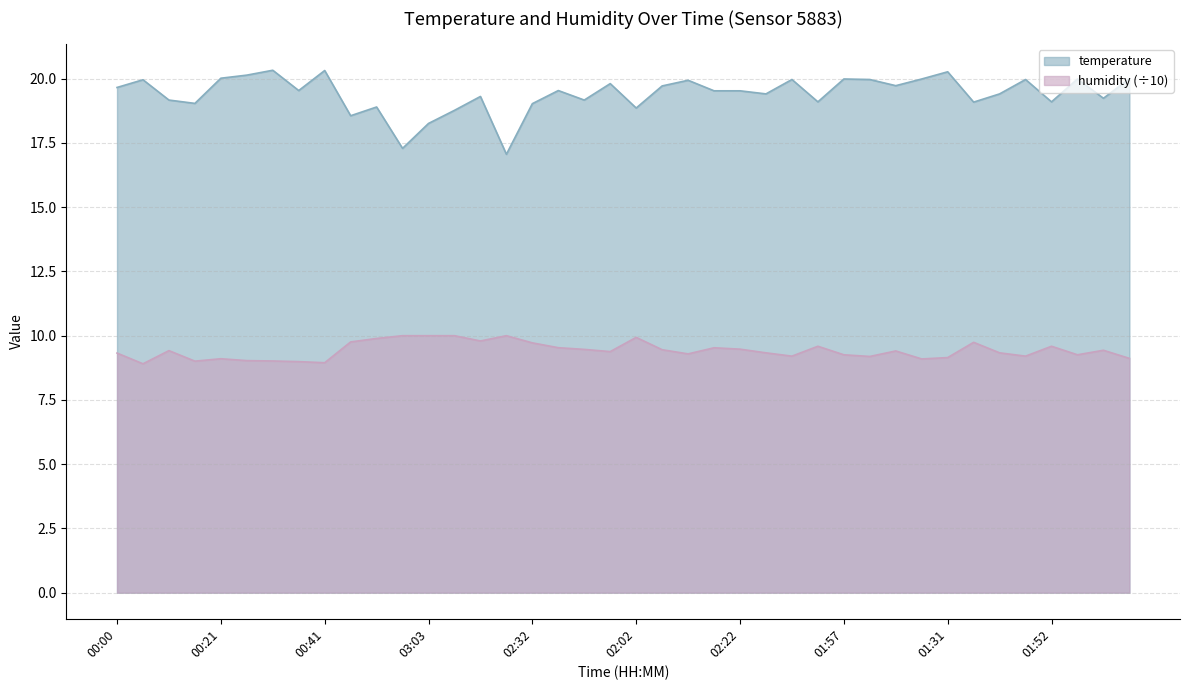

True or false: humidity (÷10) and temperature intersect in this chart.

False